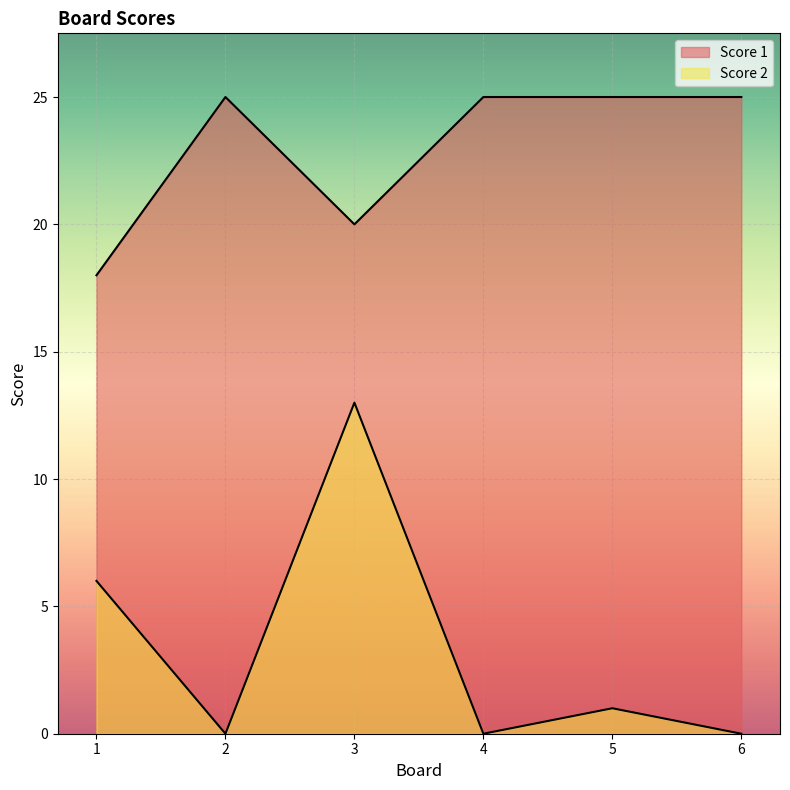

At which category does Score 1 reach its first local peak?

2